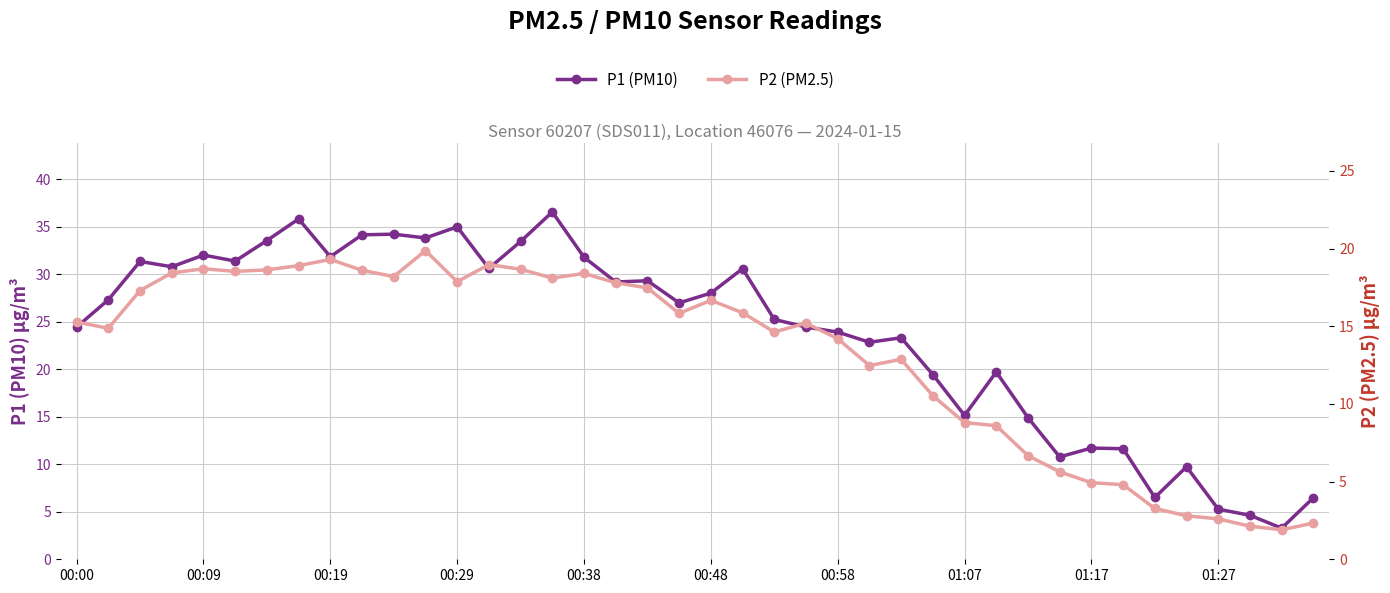

How many values in the P2 (PM2.5) series exceed 15?

22